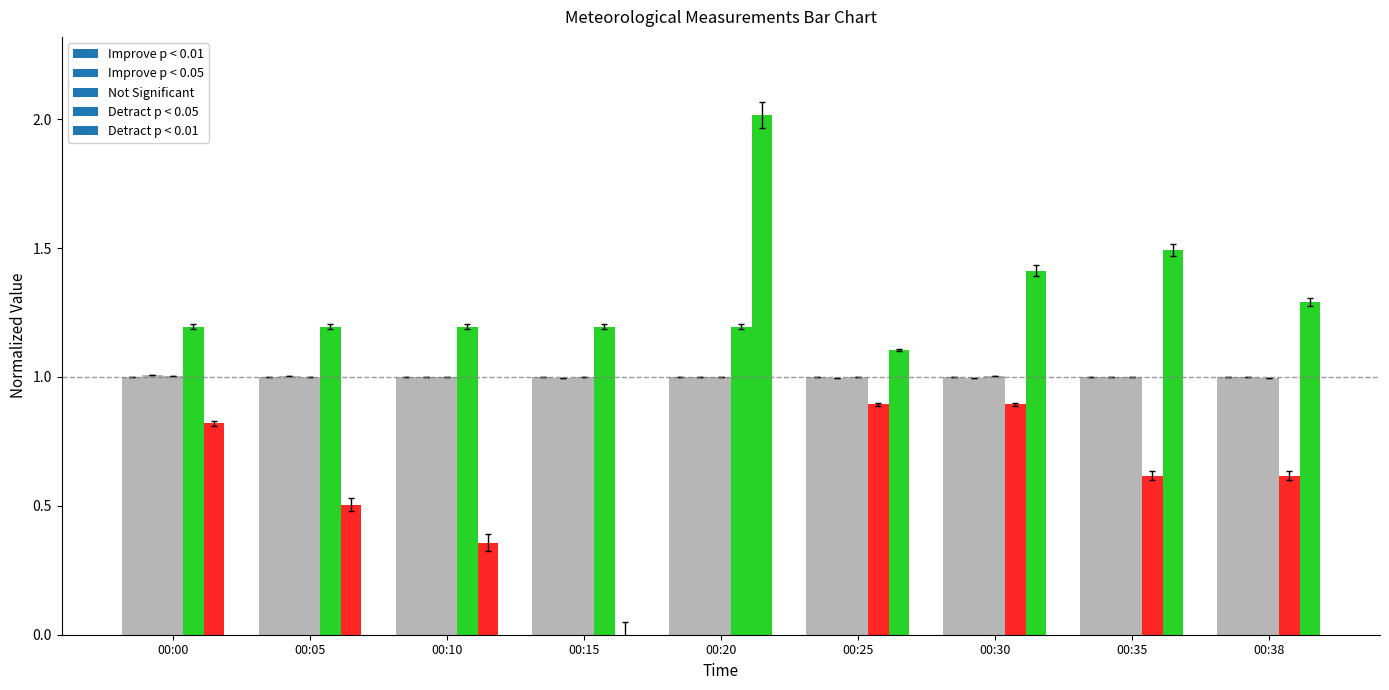

What is the sum of all RH values?

9.0